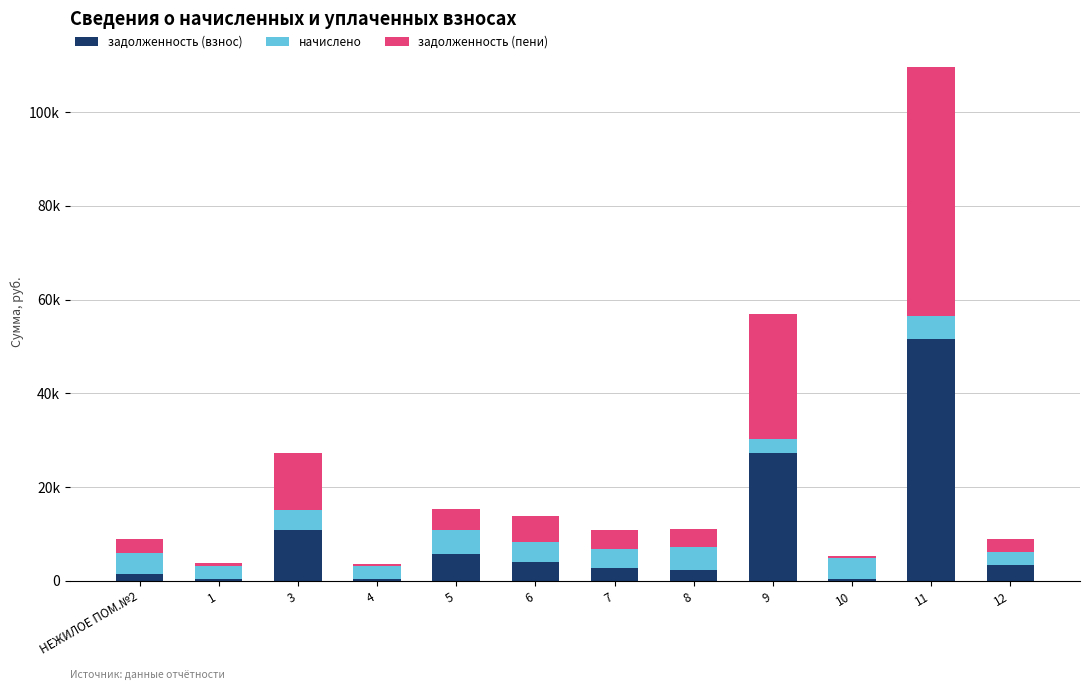

Rank the categories by начислено value from lowest to highest.

12, 1, 4, 9, 3, 6, 7, 10, НЕЖИЛОЕ ПОМ.№2, 11, 5, 8